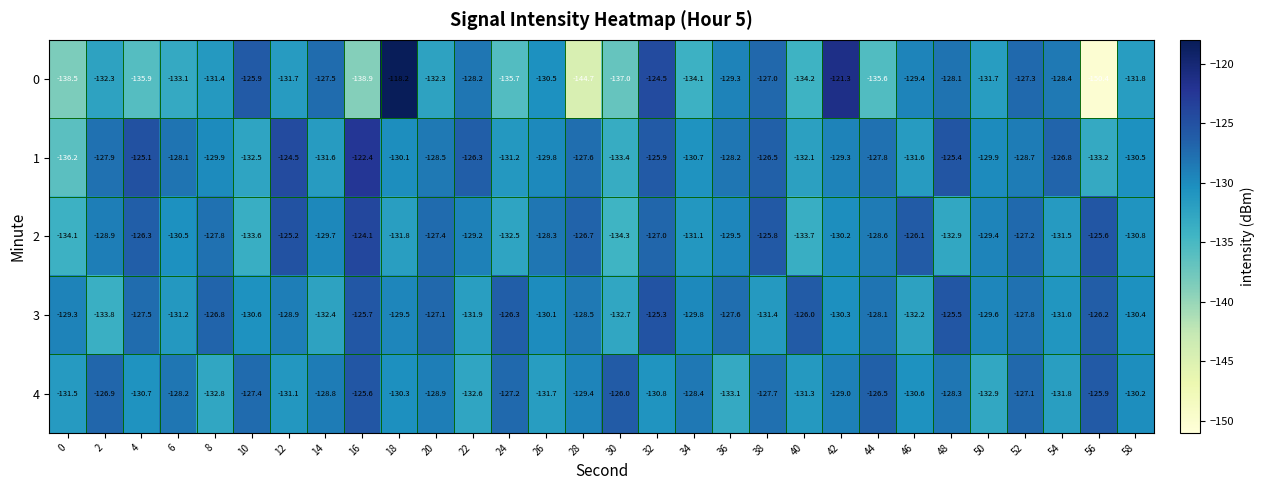

What is the total value across all series at 30?

-663.4